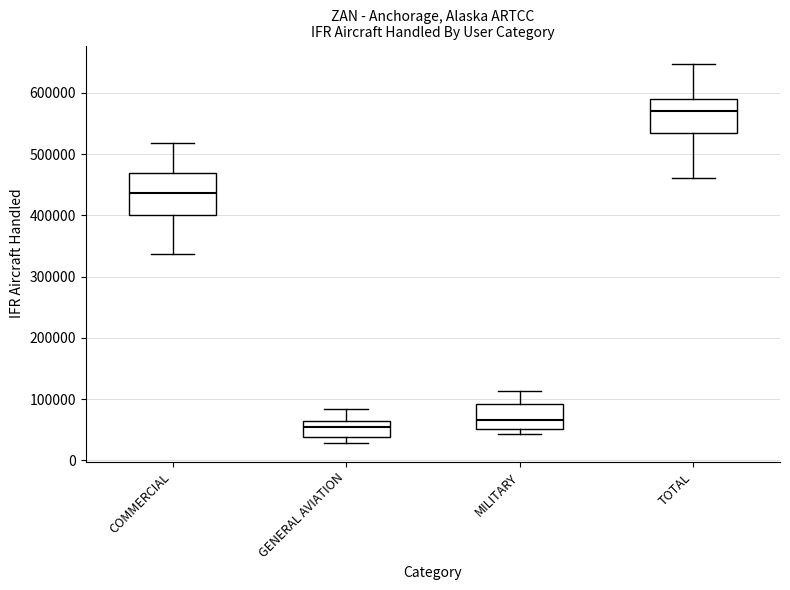

Reading left to right, read every box against the y-axis: the position of its median line, the range the box covers, and the ends of its whiskers. The values are not printed on the chart, so give them approximately, as read against the axis.

COMMERCIAL: median 440000, box 400000 to 470000, whiskers 340000 to 520000
GENERAL AVIATION: median 60000 (just below the box's upper edge), box 40000 to 60000, whiskers 30000 to 80000
MILITARY: median 70000, box 50000 to 90000, whiskers 40000 to 110000
TOTAL: median 570000, box 530000 to 590000, whiskers 460000 to 650000